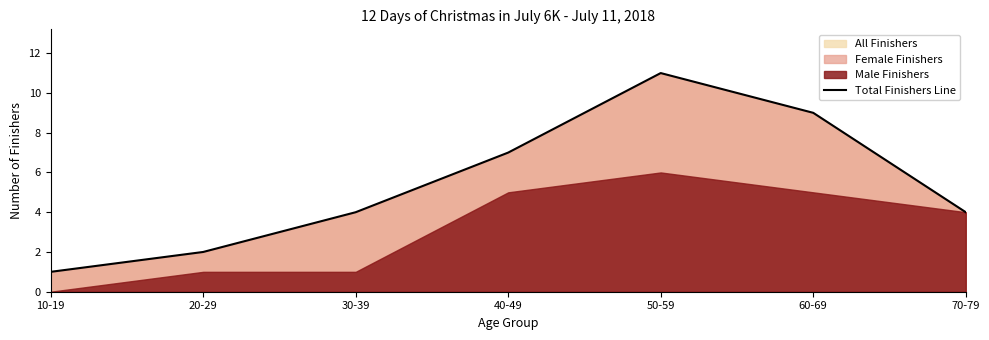

Reading left to right, extract all data points from this chart.

10-19=1	20-29=2	30-39=4	40-49=7	50-59=11	60-69=9	70-79=4